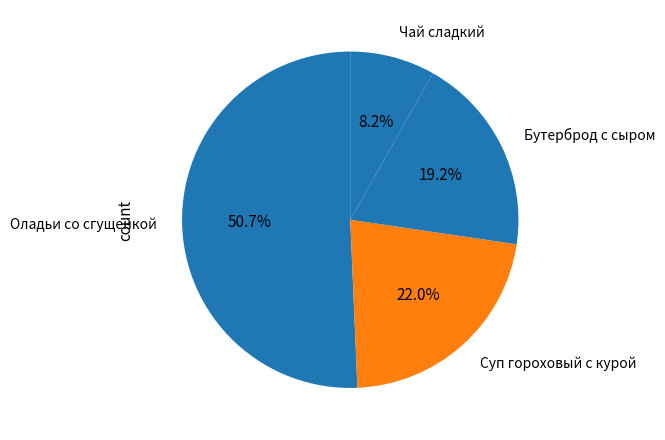

To the nearest percent, what is the combined percentage of Бутерброд с сыром and Оладьи со сгущенкой?

70%